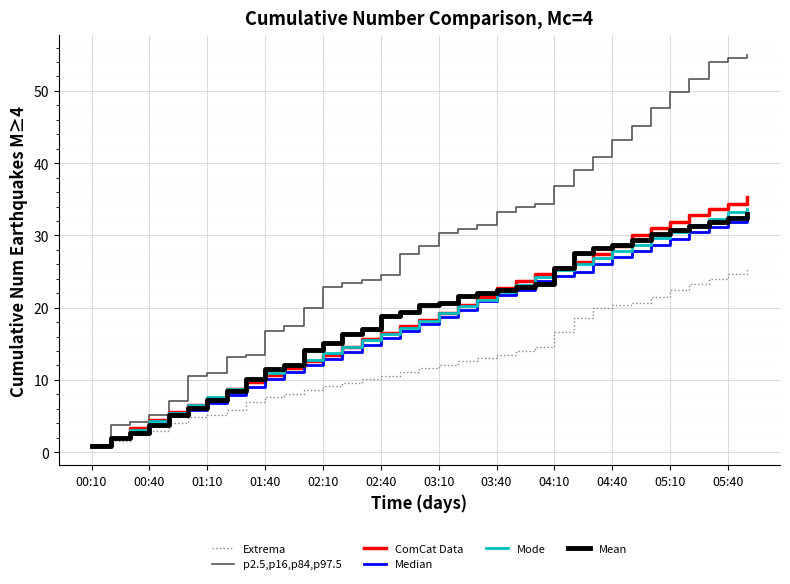

Which series has the widest spread of values?

p2.5,p16,p84,p97.5